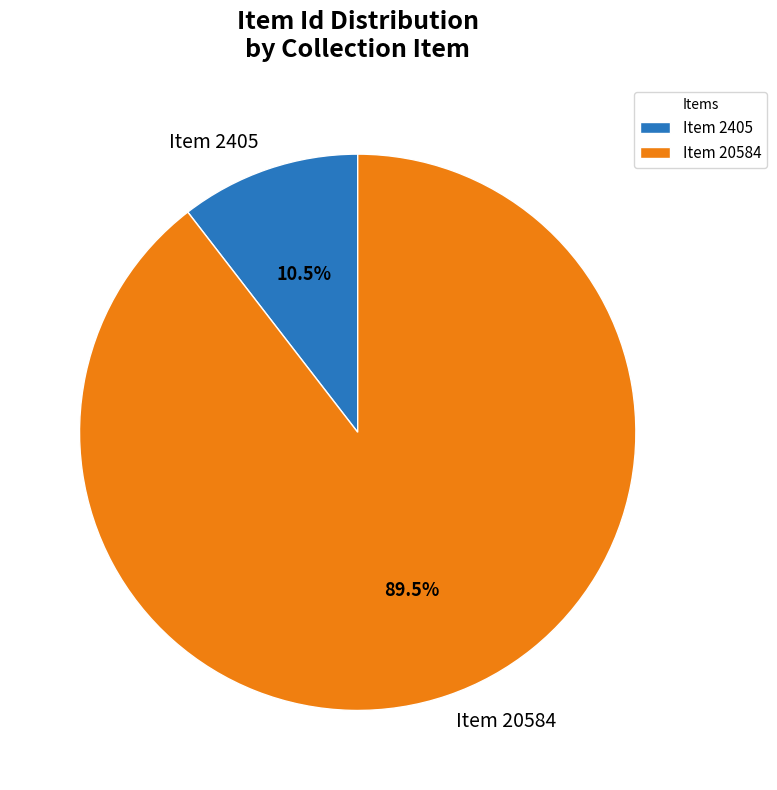

Rank the categories by value from lowest to highest.

Item 2405, Item 20584